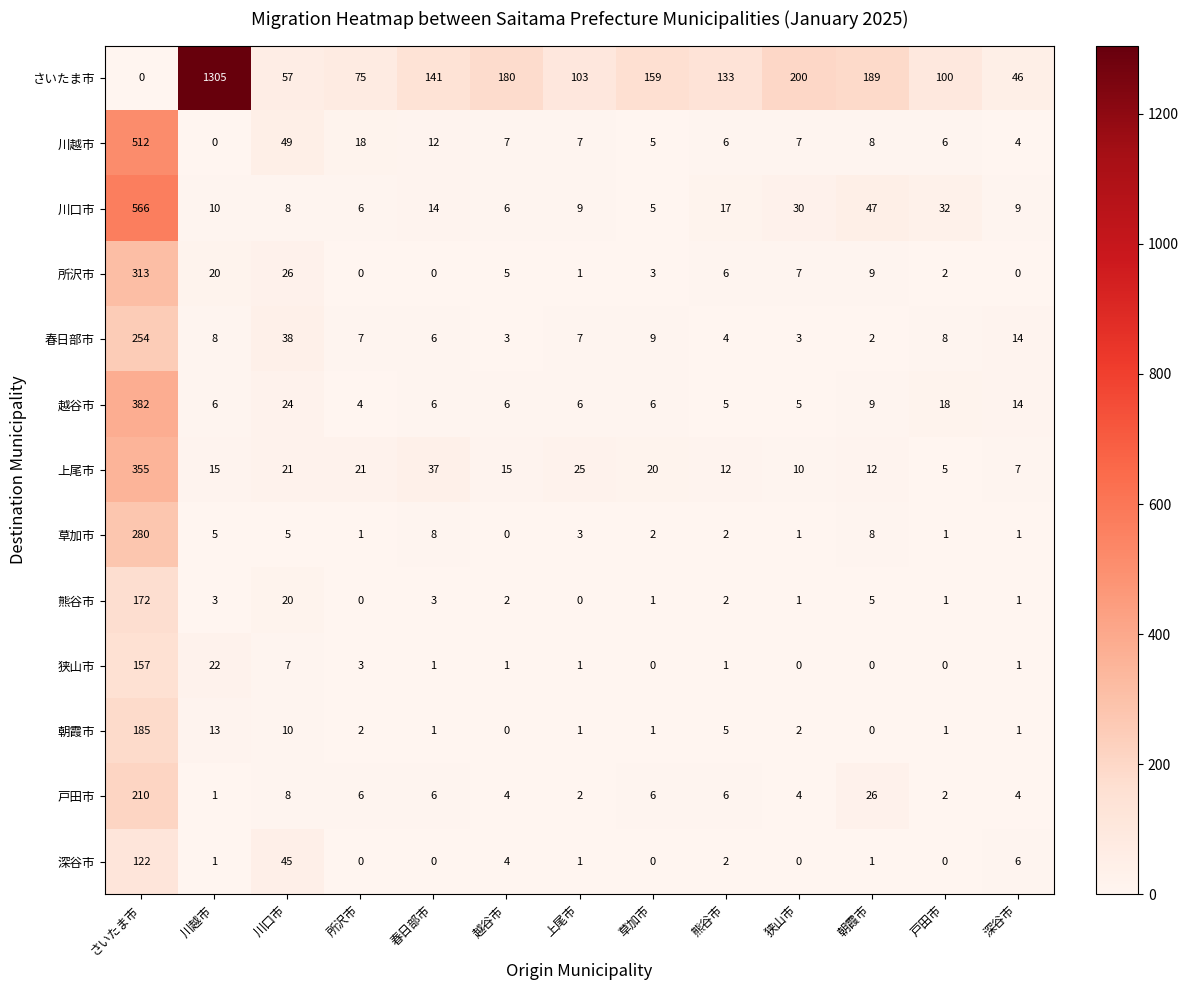

What is the sum of the 春日部市 values at さいたま市 and 戸田市?

262